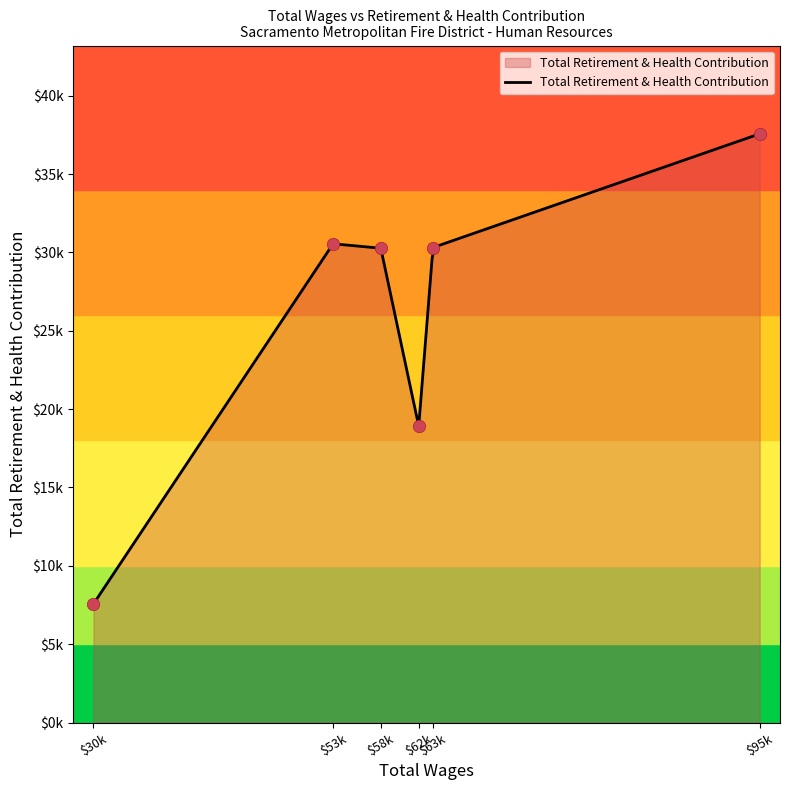

Between 58572.0 and 53875.0, which is larger?

53875.0